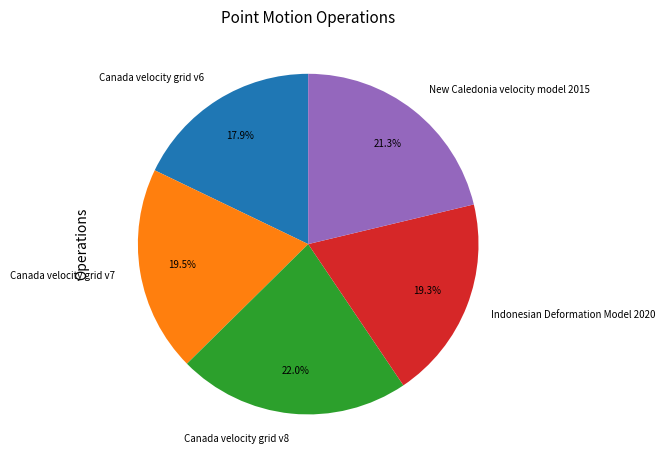

Which category has the biggest portion of the pie?

Canada velocity grid v8